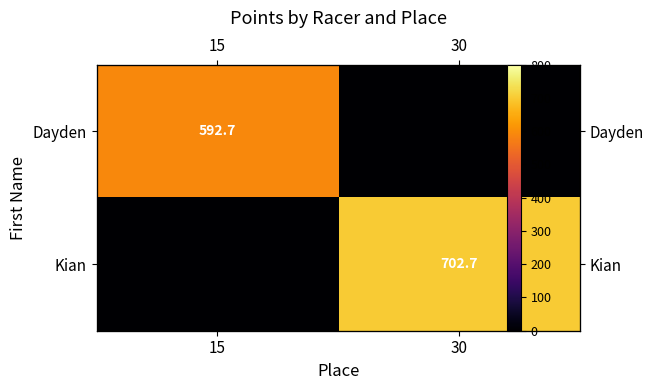

What is the sum of the Kian values at 30 and 15?

702.7